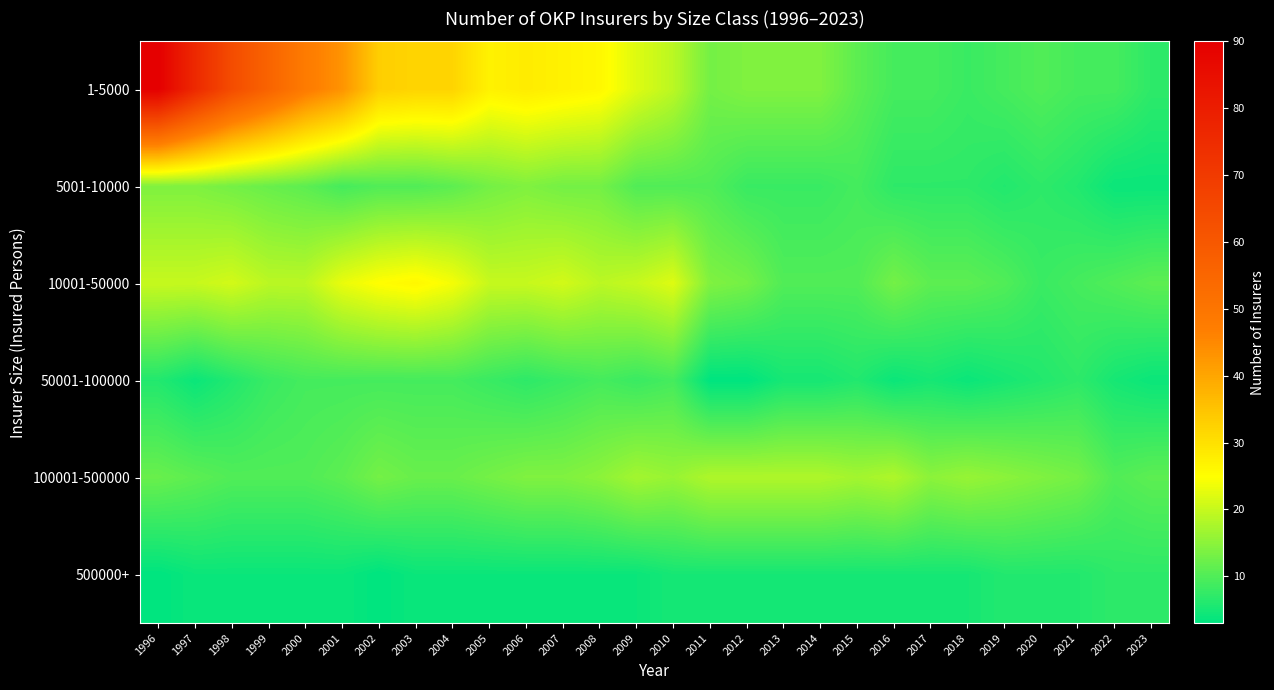

Reading left to right, transcribe all the data shown in this chart.

1-5000: 1996=90	1997=76	1998=64	1999=56	2000=48	2001=43	2002=33	2003=32	2004=32	2005=27	2006=28	2007=27	2008=26	2009=22	2010=19	2011=13	2012=14	2013=14	2014=14	2015=11	2016=9	2017=9	2018=8	2019=9	2020=10	2021=9	2022=9	2023=7
5001-10000: 1996=14	1997=14	1998=13	1999=12	2000=11	2001=9	2002=10	2003=10	2004=11	2005=13	2006=14	2007=13	2008=13	2009=10	2010=10	2011=10	2012=8	2013=8	2014=8	2015=9	2016=7	2017=7	2018=7	2019=6	2020=7	2021=6	2022=4	2023=4
10001-50000: 1996=20	1997=20	1998=21	1999=19	2000=19	2001=23	2002=25	2003=26	2004=24	2005=20	2006=20	2007=21	2008=19	2009=20	2010=22	2011=14	2012=13	2013=10	2014=10	2015=10	2016=13	2017=11	2018=11	2019=10	2020=8	2021=9	2022=10	2023=11
50001-100000: 1996=6	1997=4	1998=6	1999=8	2000=9	2001=9	2002=9	2003=9	2004=9	2005=8	2006=7	2007=8	2008=9	2009=8	2010=9	2011=3	2012=3	2013=5	2014=5	2015=6	2016=4	2017=5	2018=4	2019=5	2020=6	2021=7	2022=5	2023=4
100001-500000: 1996=12	1997=11	1998=10	1999=10	2000=10	2001=11	2002=13	2003=12	2004=12	2005=13	2006=14	2007=14	2008=15	2009=17	2010=16	2011=18	2012=18	2013=18	2014=18	2015=17	2016=18	2017=15	2018=16	2019=15	2020=14	2021=13	2022=10	2023=11
500000+: 1996=3	1997=4	1998=4	1999=4	2000=4	2001=4	2002=3	2003=4	2004=4	2005=4	2006=4	2007=4	2008=4	2009=4	2010=5	2011=5	2012=5	2013=5	2014=5	2015=5	2016=5	2017=5	2018=5	2019=6	2020=6	2021=6	2022=7	2023=7